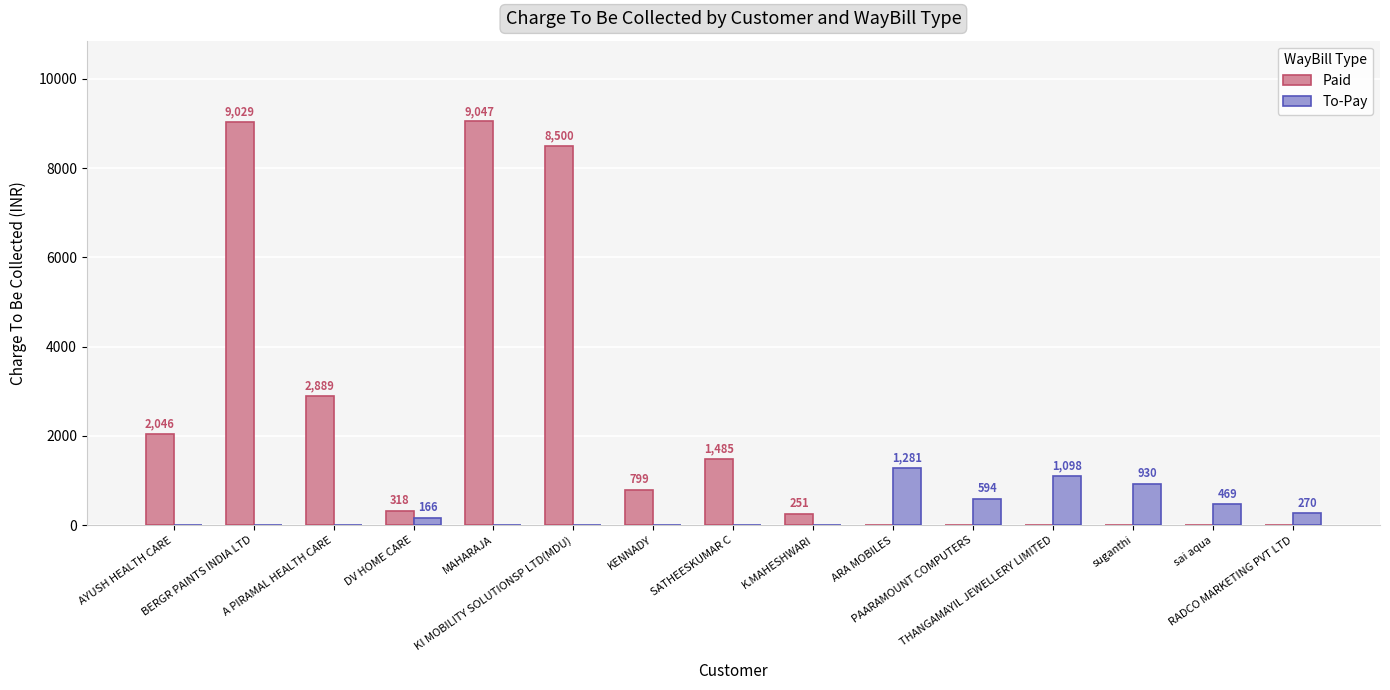

What is the greatest value displayed?

9047